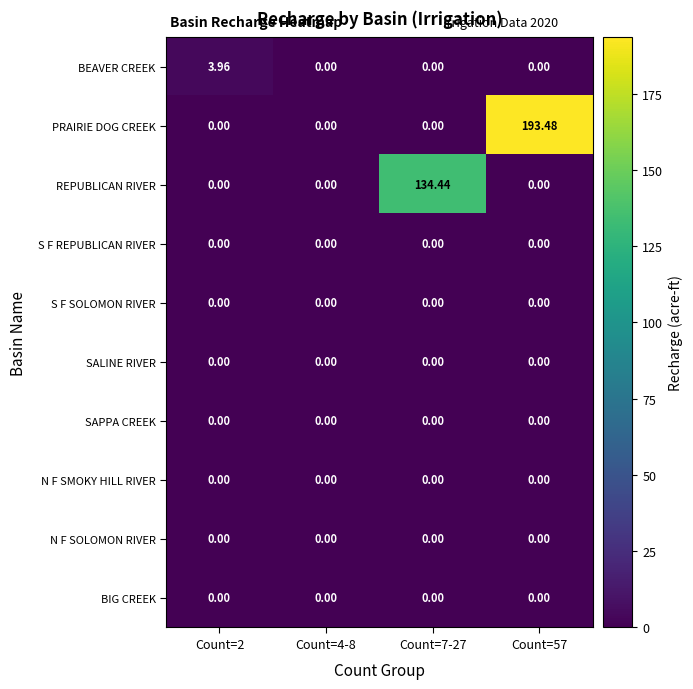

Which series has the widest spread of values?

PRAIRIE DOG CREEK